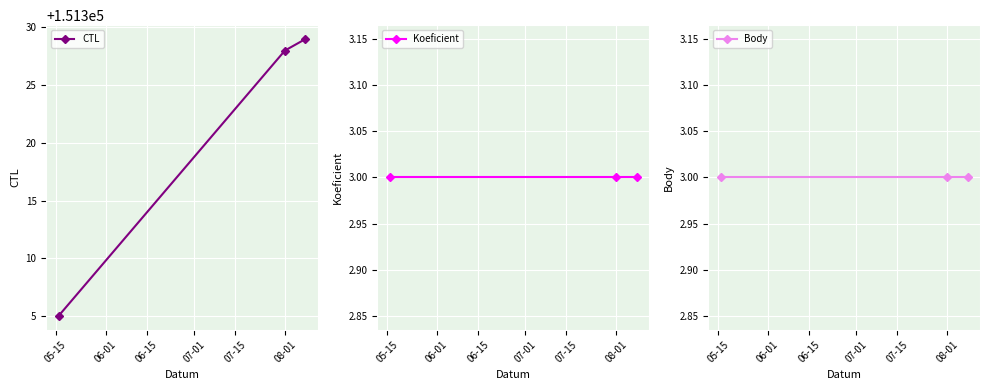

What is the highest value of the CTL series?

151329